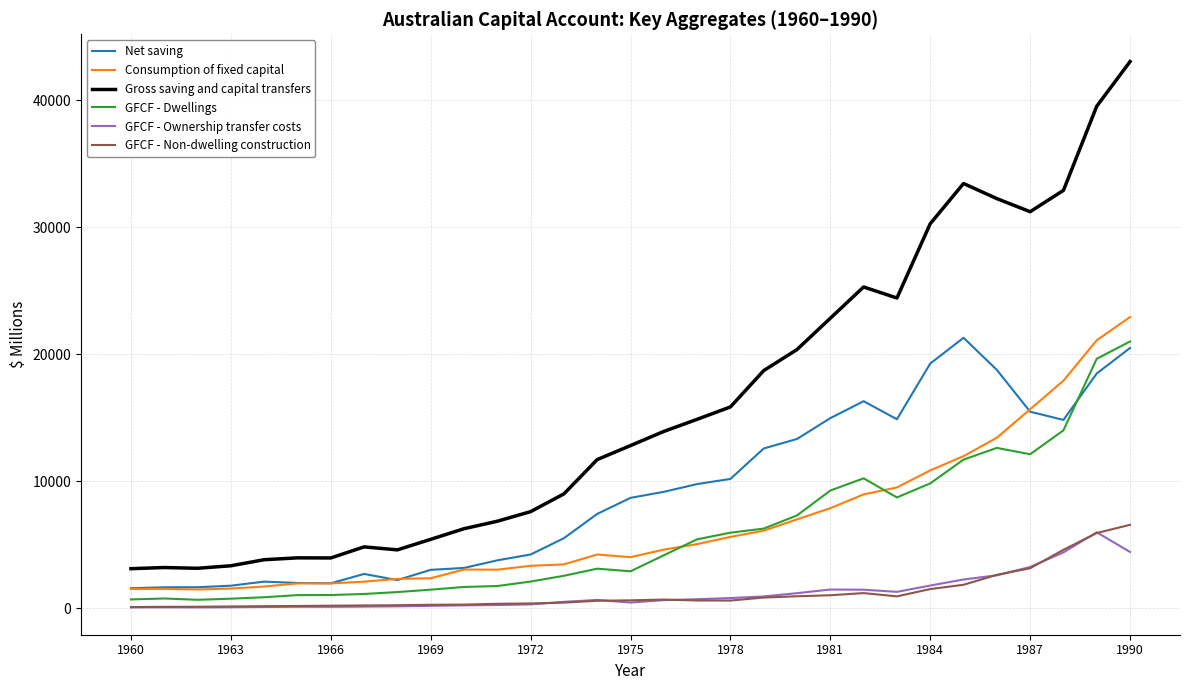

Which series has the widest spread of values?

Gross saving and capital transfers